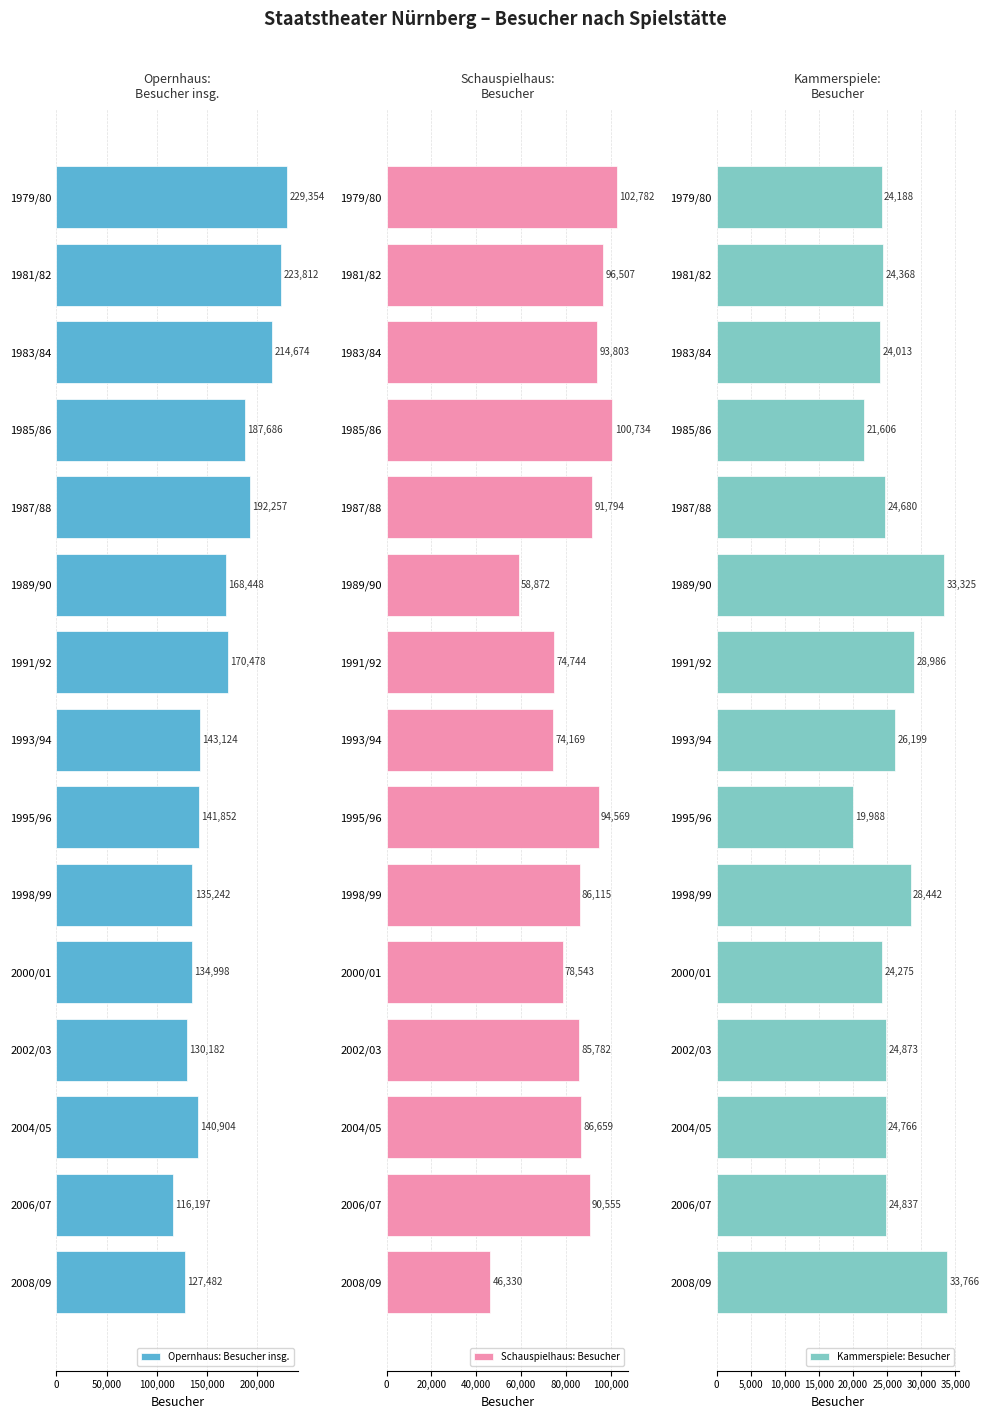

At which label is Opernhaus: Besucher insg. closest to 172775?

1991/92